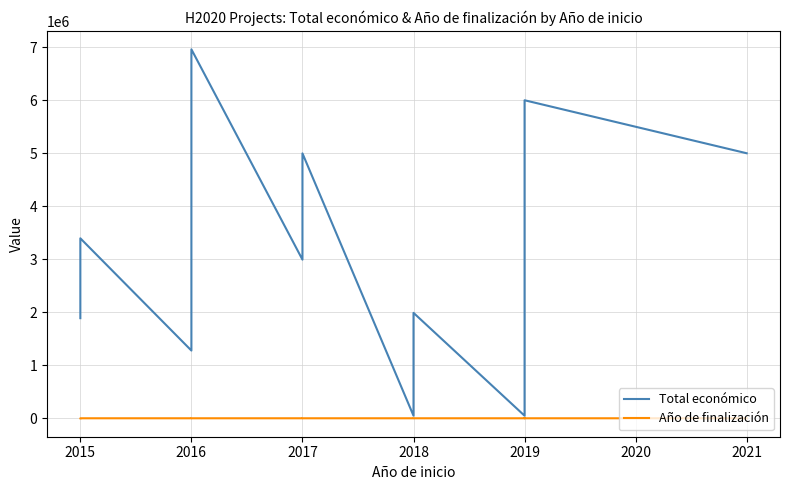

How many interior local peaks does the Total económico series have?

5